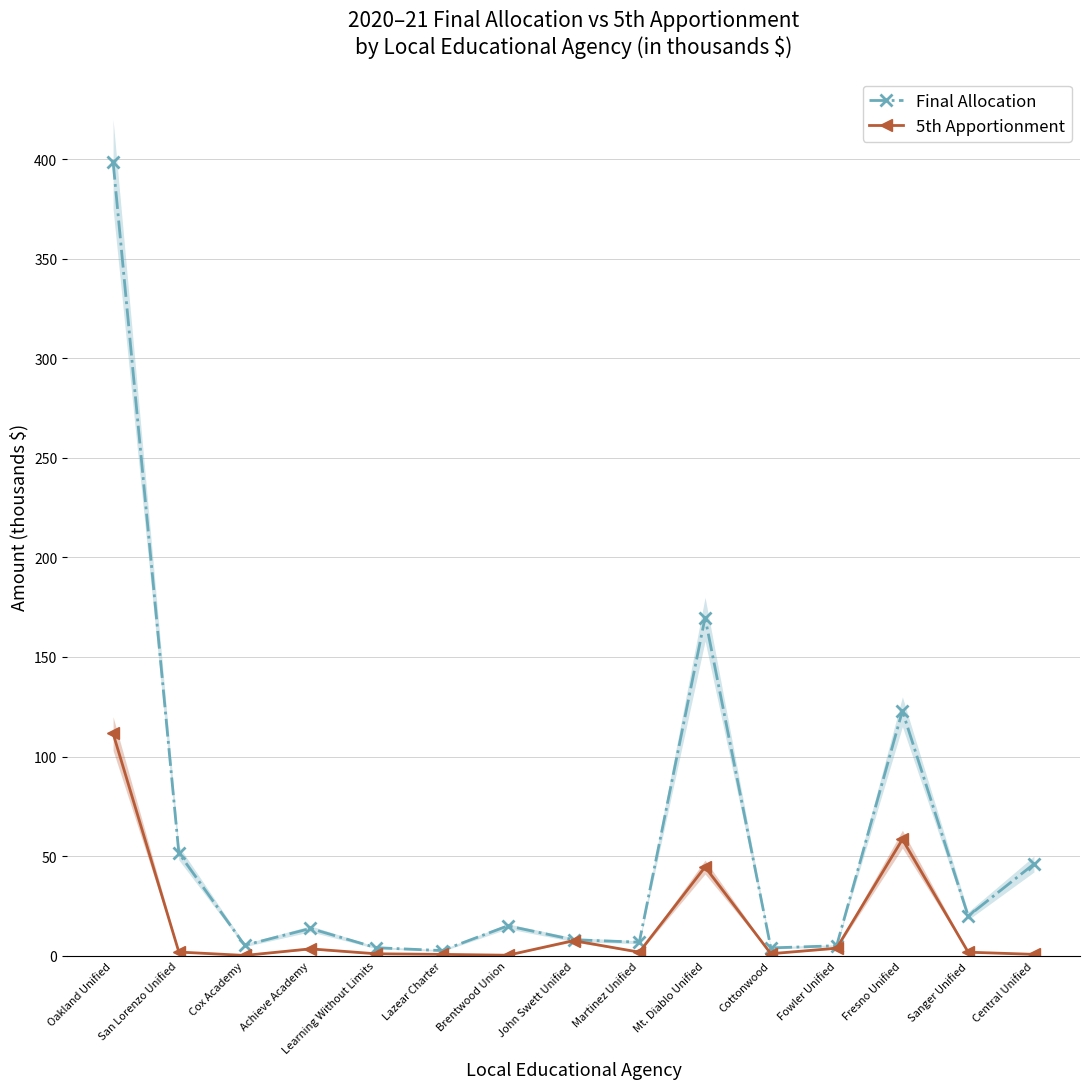

True or false: 5th Apportionment and Final Allocation cross at least once.

False